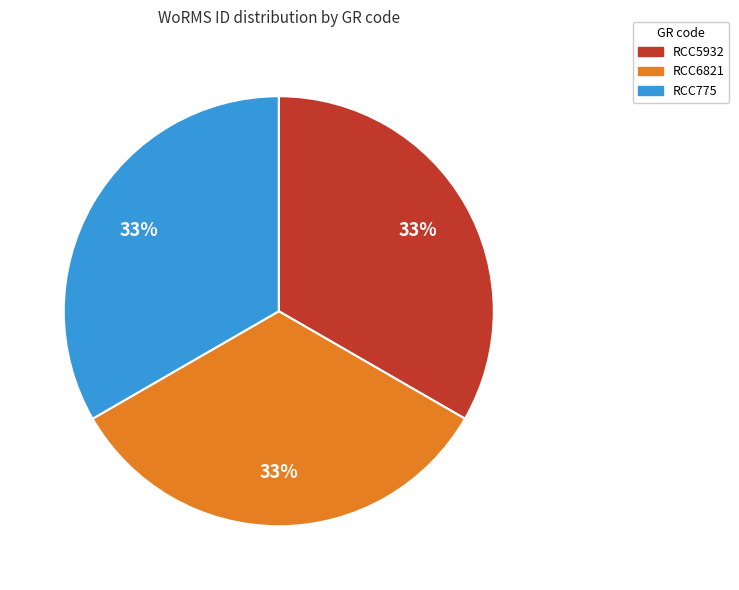

True or false: RCC5932 accounts for 43% of the total.

False